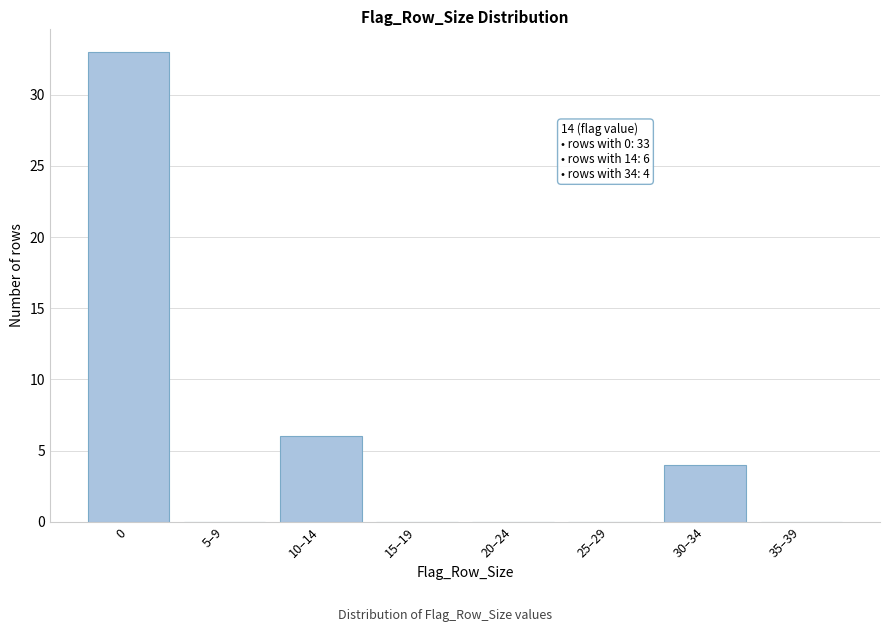

Reading right to left, transcribe all the data shown in this chart.

35–39=0	30–34=4	25–29=0	20–24=0	15–19=0	10–14=6	5–9=0	0=33